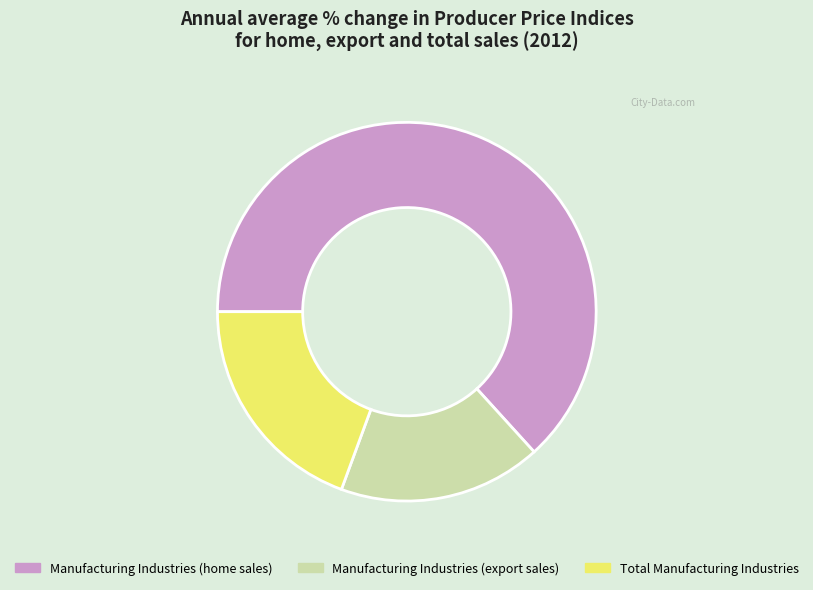

Which slice is the largest?

Manufacturing Industries (home sales)